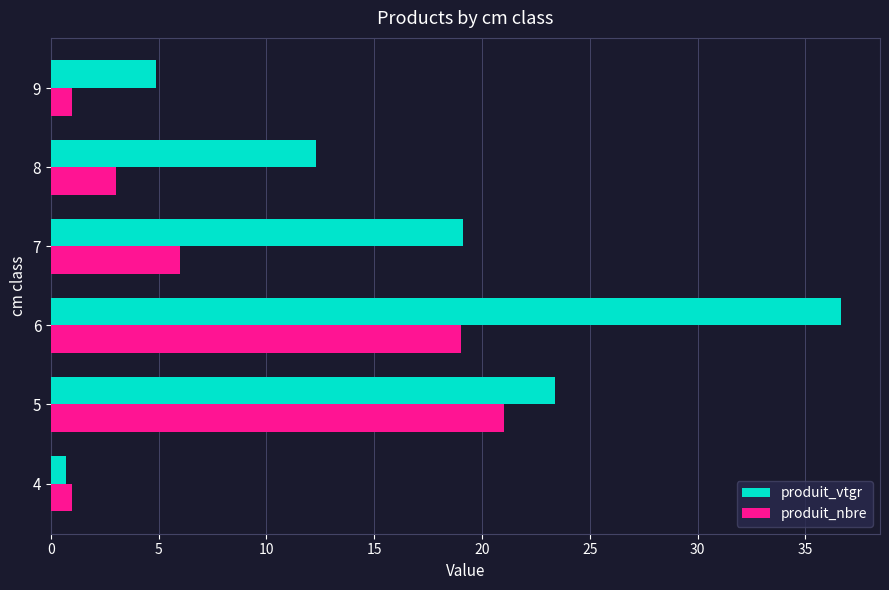

What is the minimum value for produit_nbre?

1.0